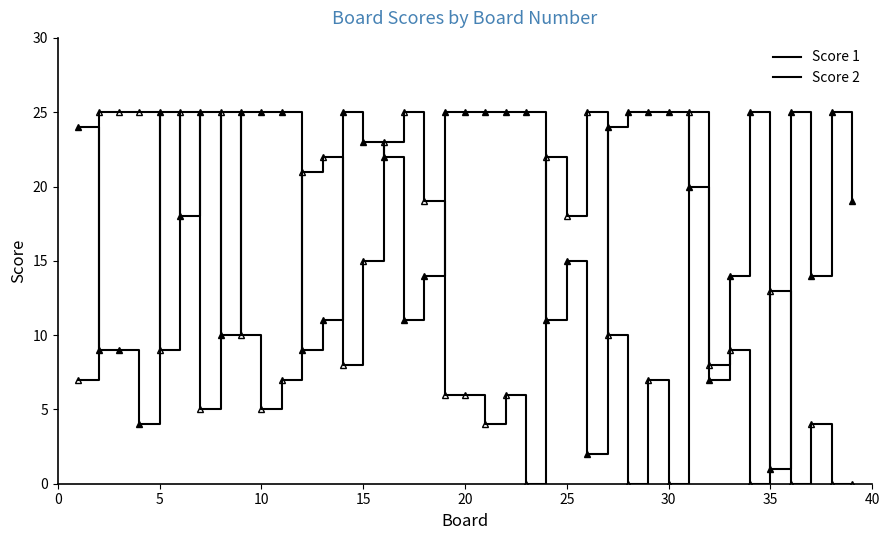

True or false: Score 1 has more than 0 interior local peaks.

True